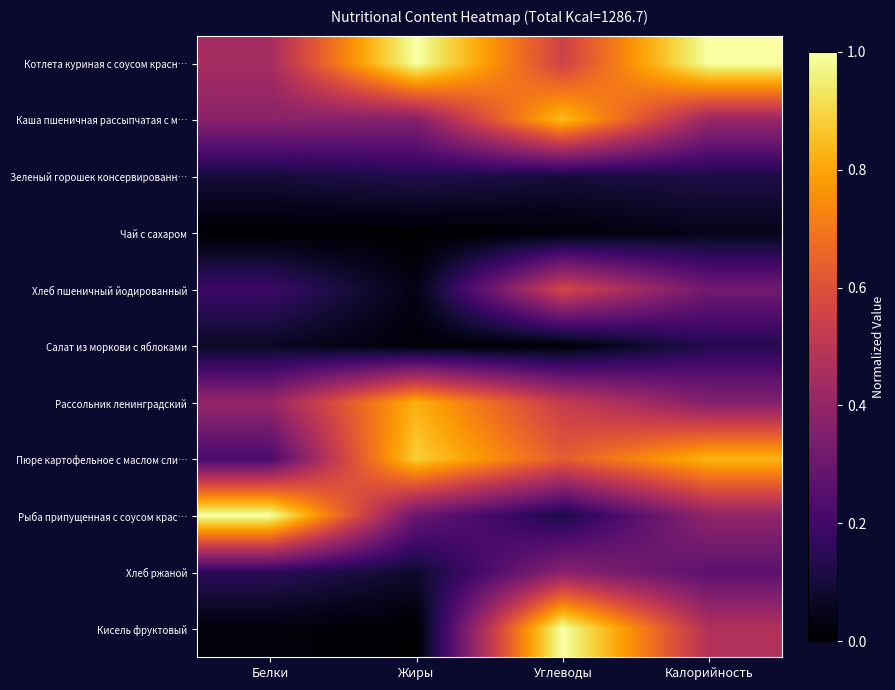

At how many categories does at least one series exceed 0?

4